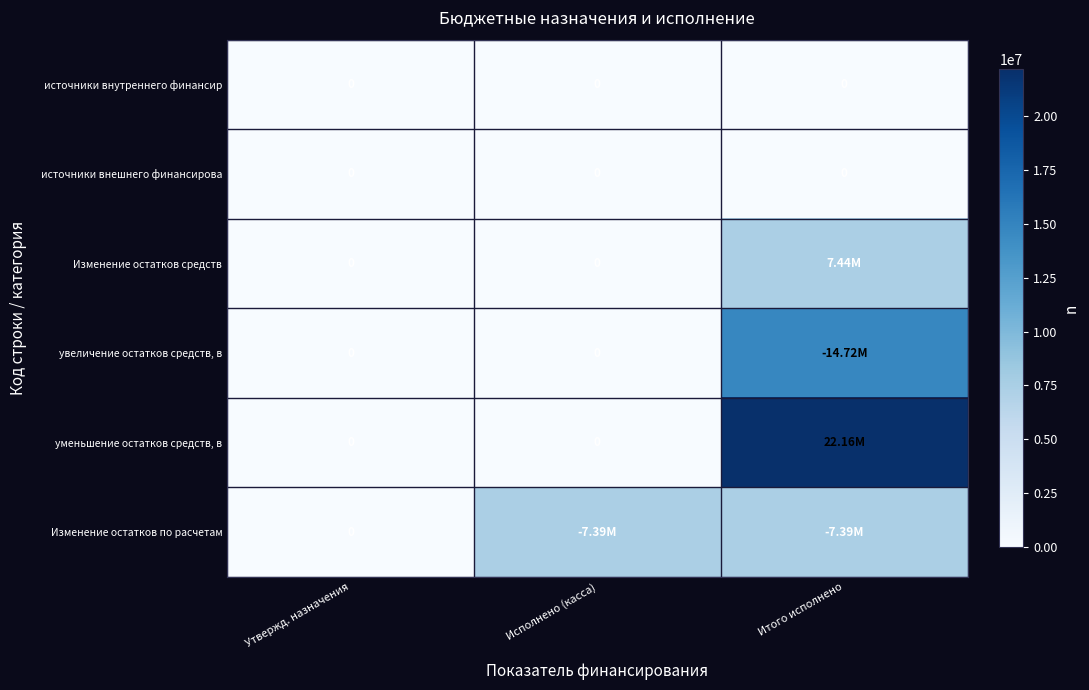

What is the difference between the maximum and minimum values in the Изменение остатков средств series?

7437235.0